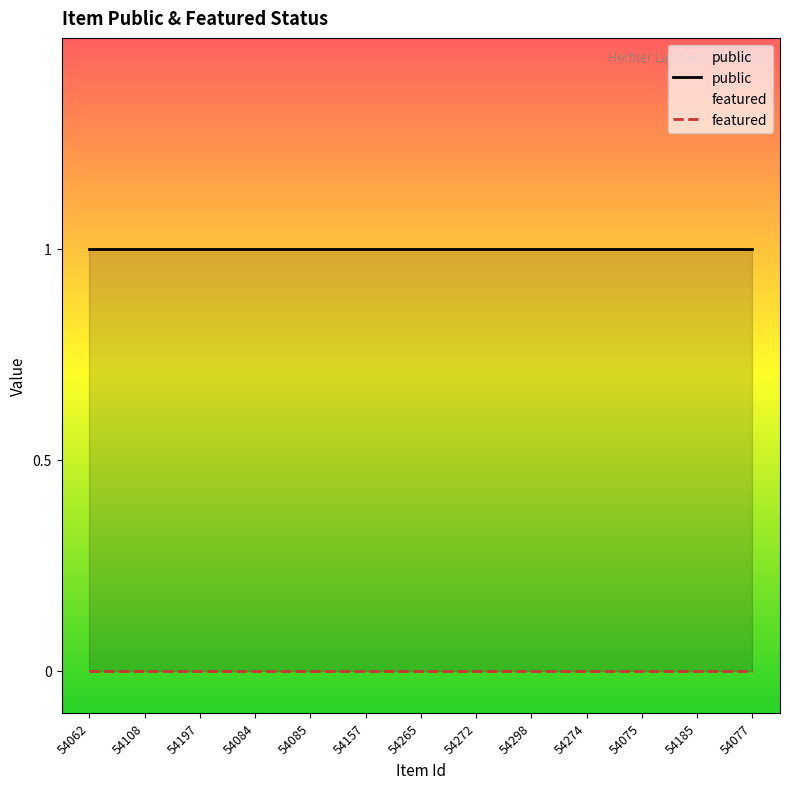

True or false: featured and public cross at least once.

False